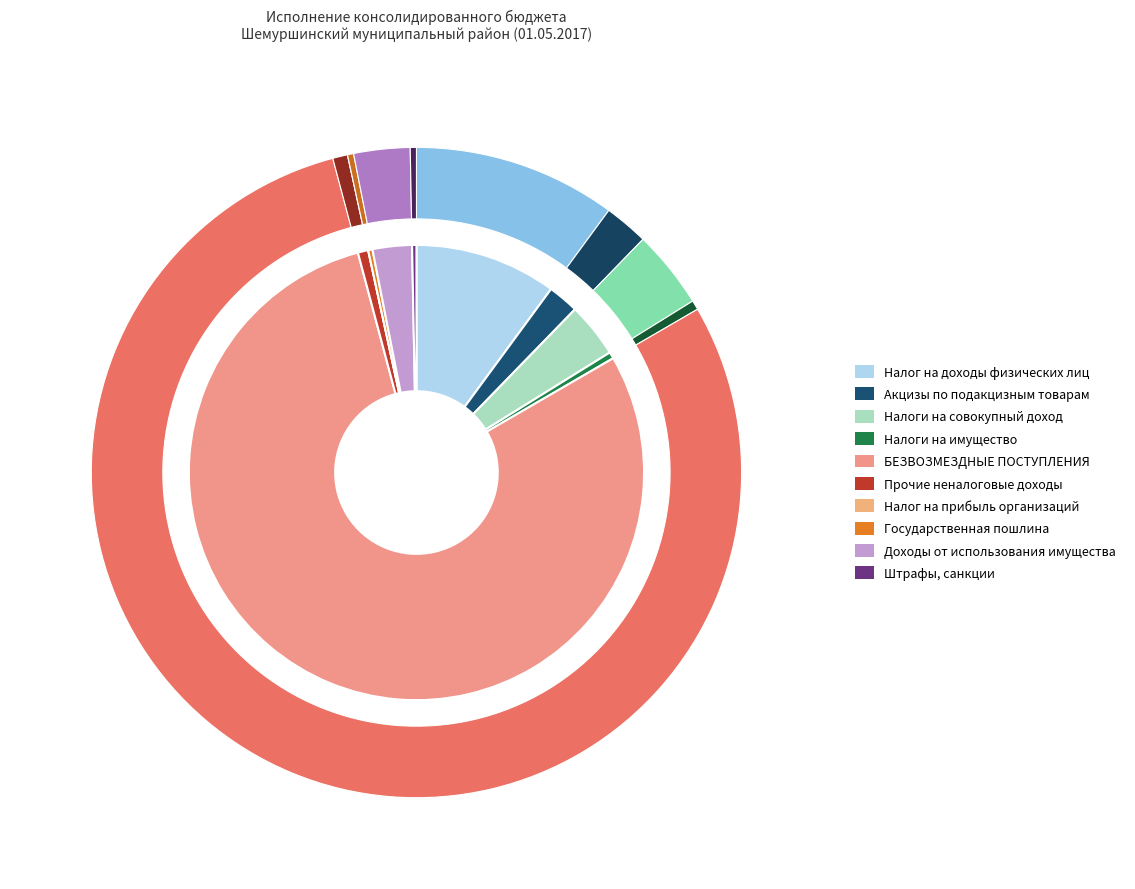

Is there a majority slice in this chart?

Yes